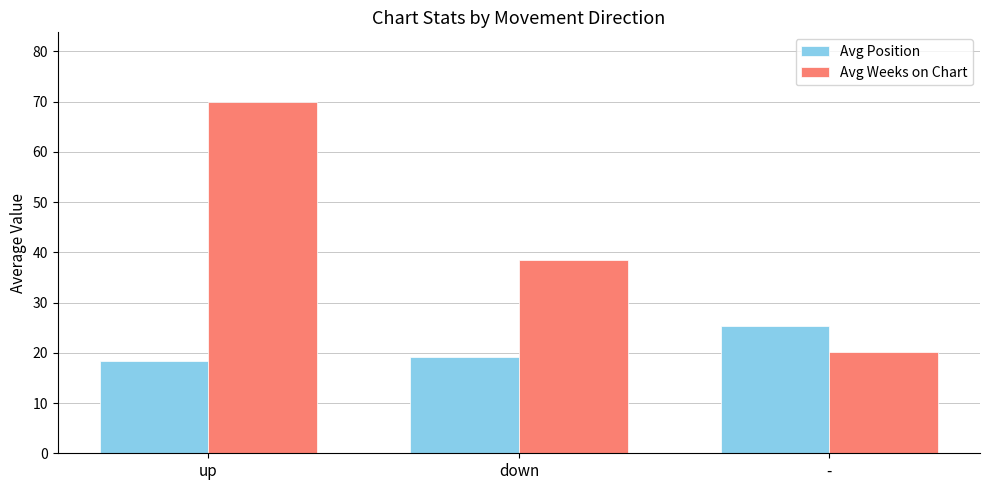

Which series has the widest spread of values?

Avg Weeks on Chart